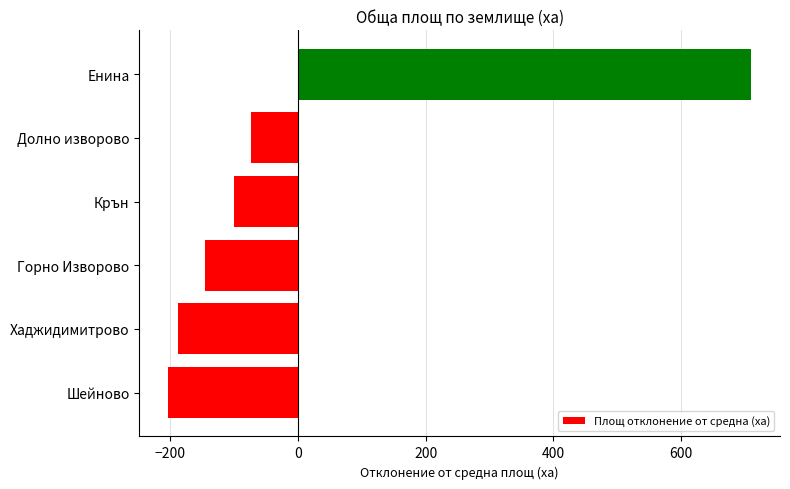

Between Енина and Шейново, which is larger?

Енина